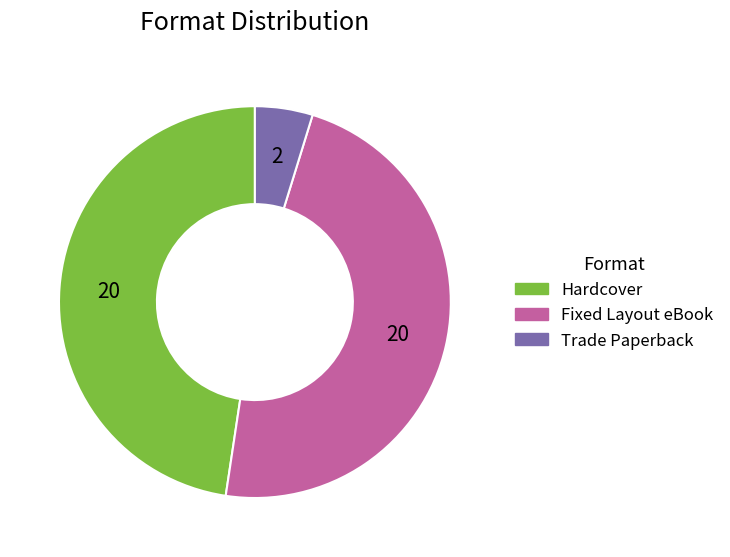

Is the sum of Hardcover and Trade Paperback greater than half?

Yes